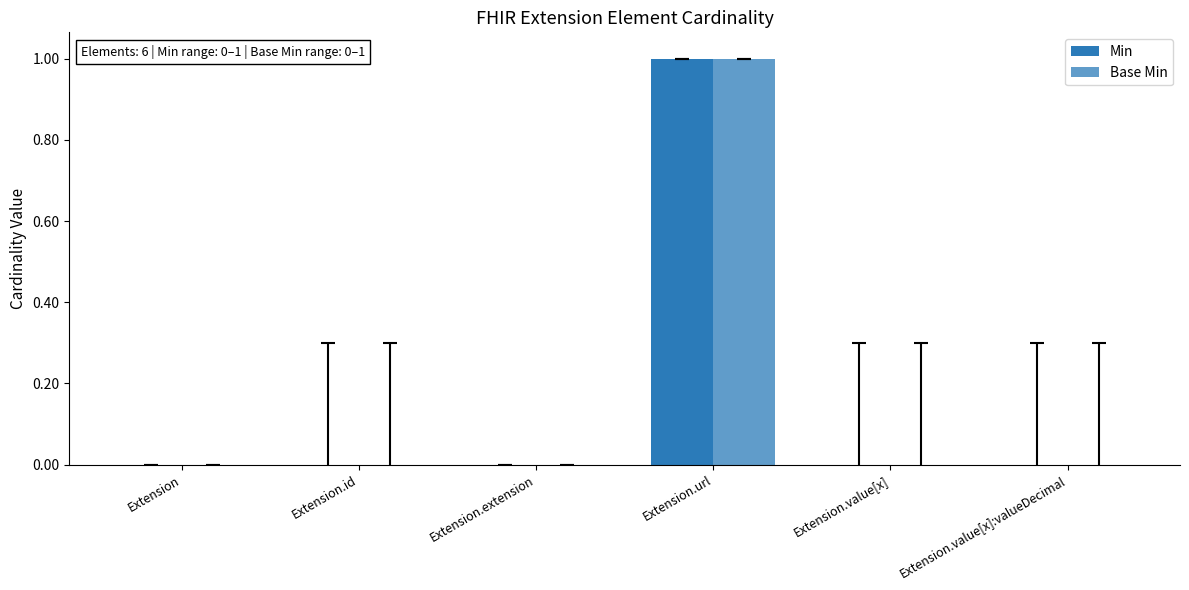

Which series changed the most between Extension and Extension.value[x]:valueDecimal?

Min